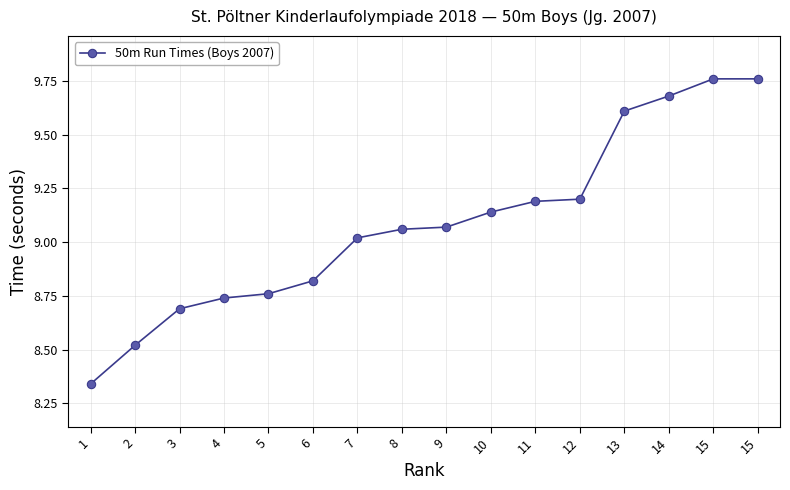

What is the maximum value shown in the chart?

9.8